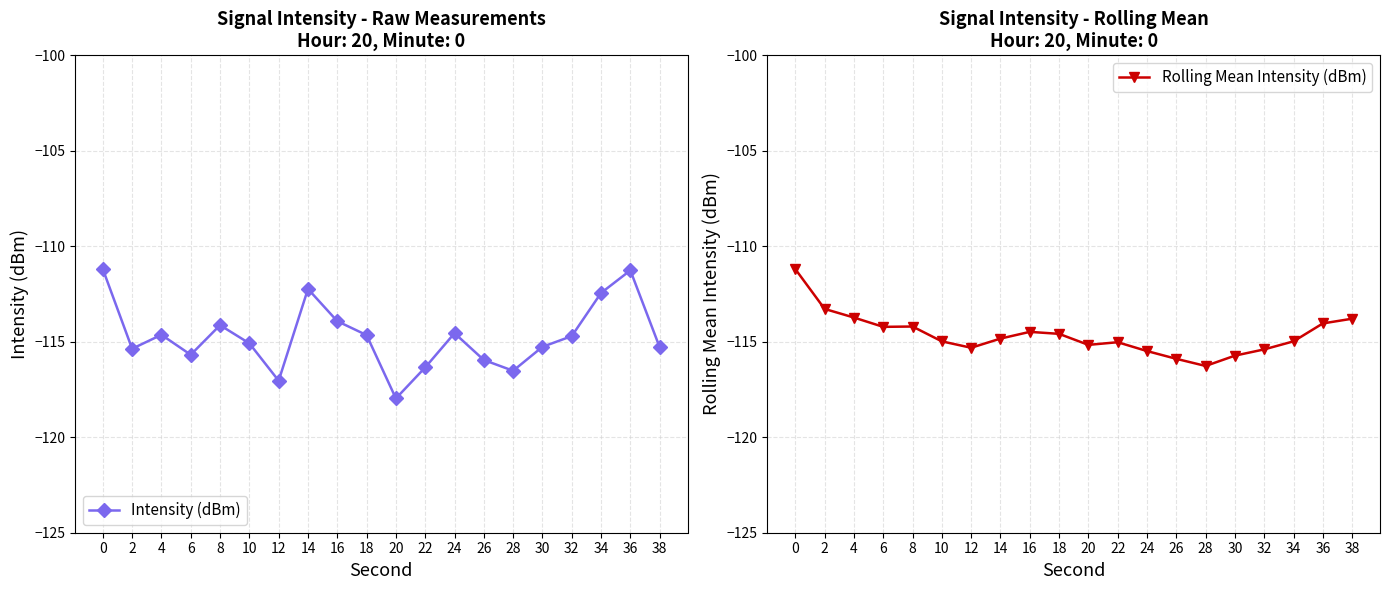

What is the minimum value for Rolling Mean Intensity (dBm)?

-116.3